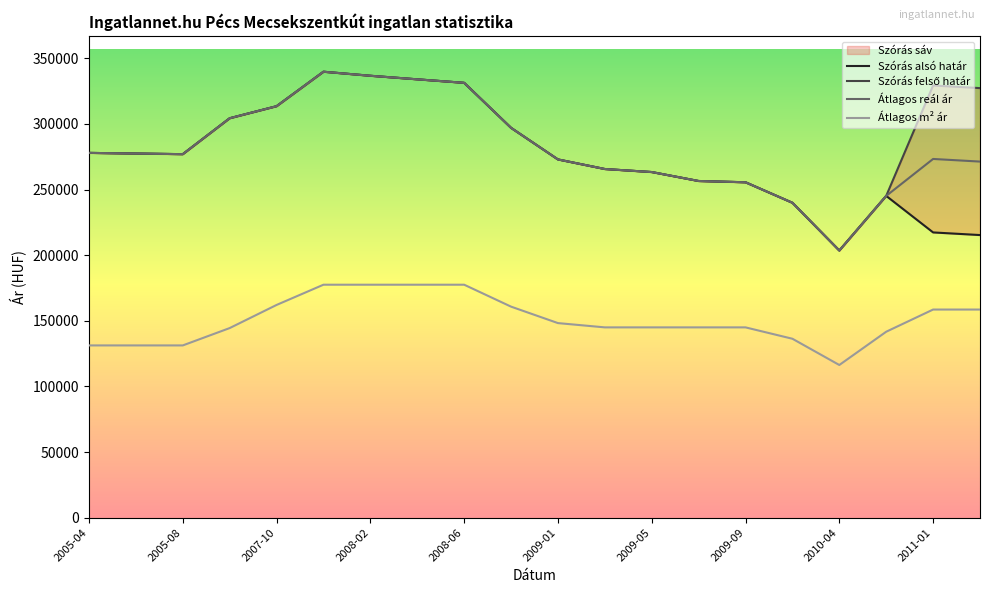

At which category is the sum across all series the highest?

2007-12